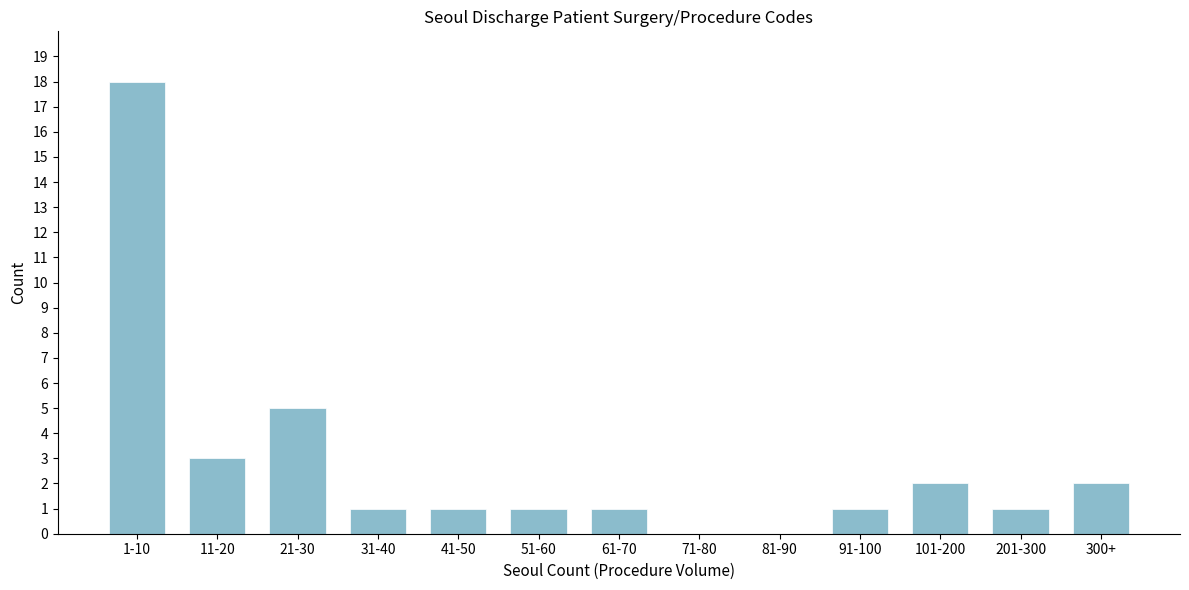

Reading left to right, list all the values displayed in this chart.

1-10=18	11-20=3	21-30=5	31-40=1	41-50=1	51-60=1	61-70=1	71-80=0	81-90=0	91-100=1	101-200=2	201-300=1	300+=2